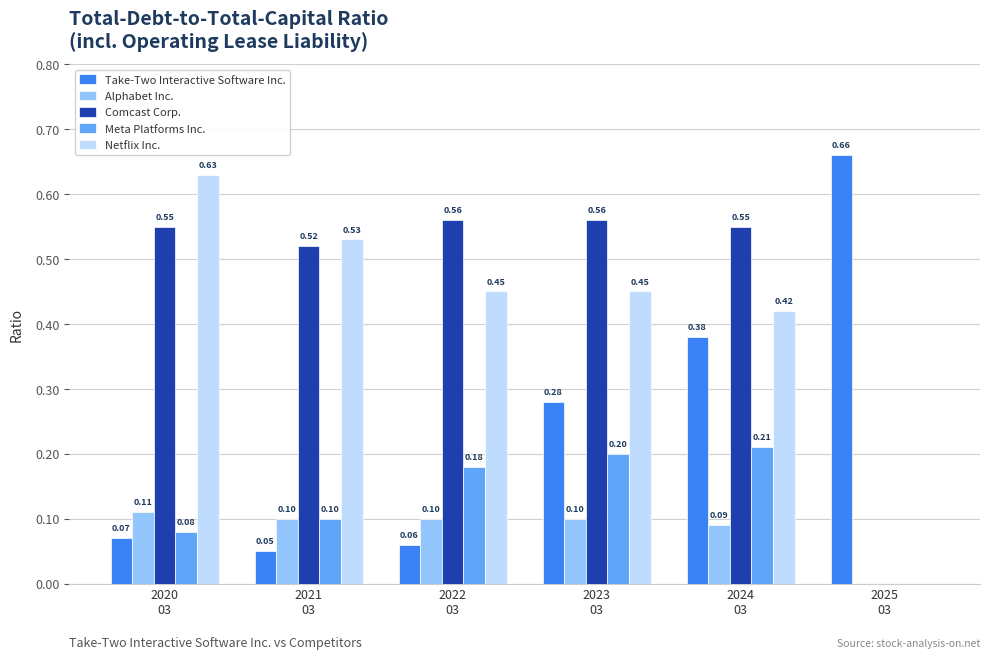

Which series has the largest total across all categories?

Comcast Corp.